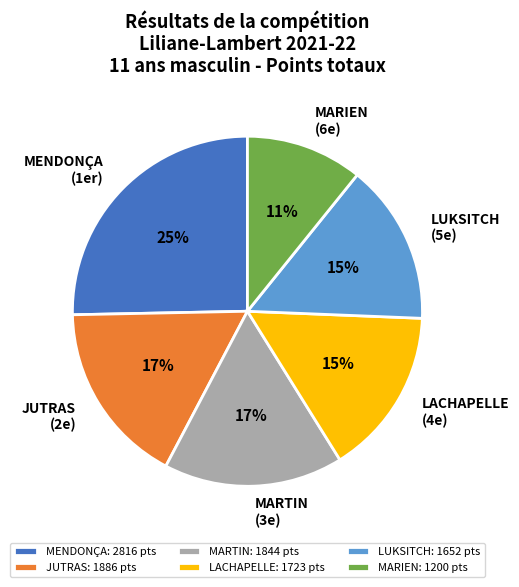

Which category has the biggest portion of the pie?

MENDONÇA: 2816 pts